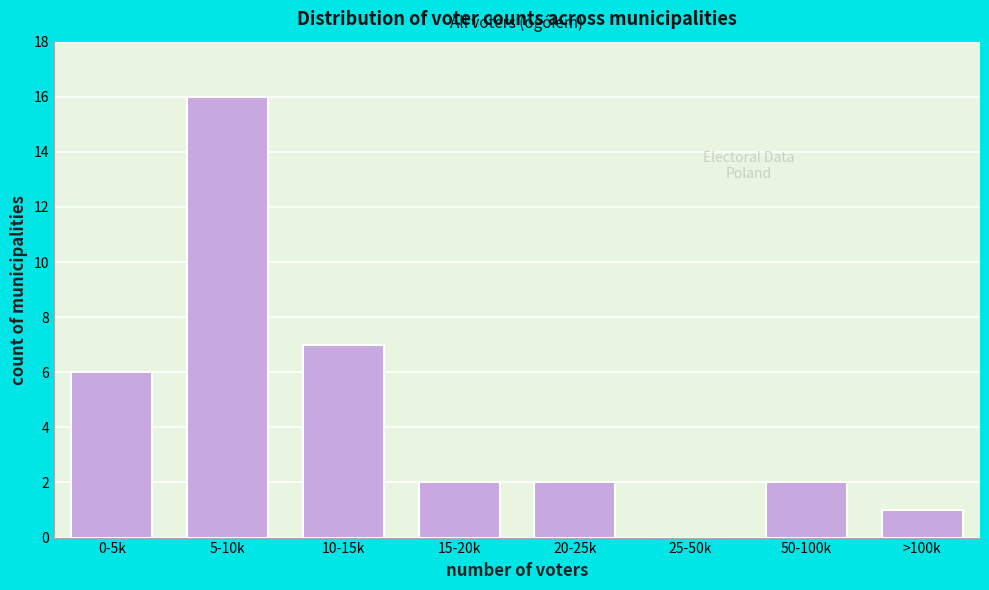

Reading left to right, list all the values displayed in this chart.

0-5k=6	5-10k=16	10-15k=7	15-20k=2	20-25k=2	25-50k=0	50-100k=2	>100k=1